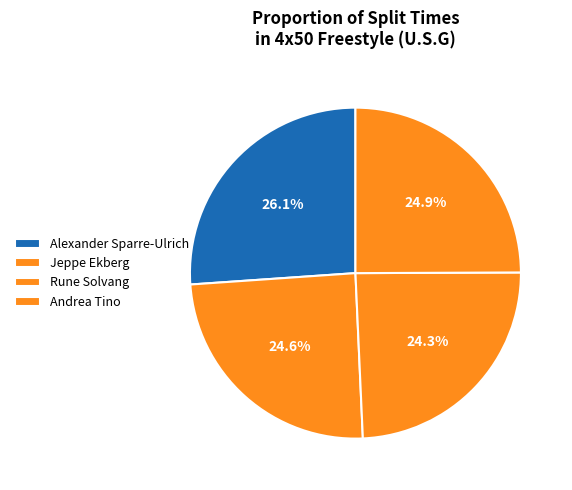

Is Andrea Tino the majority of the pie?

No